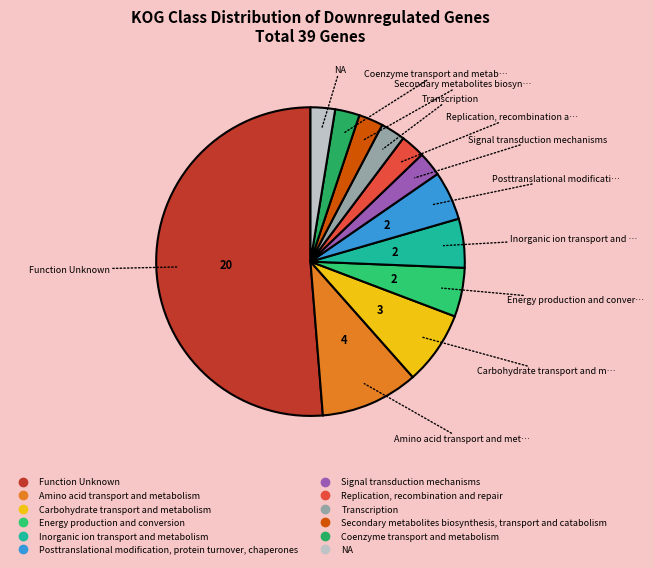

The Signal transduction mechanisms slice represents 3% of the pie. True or false?

True